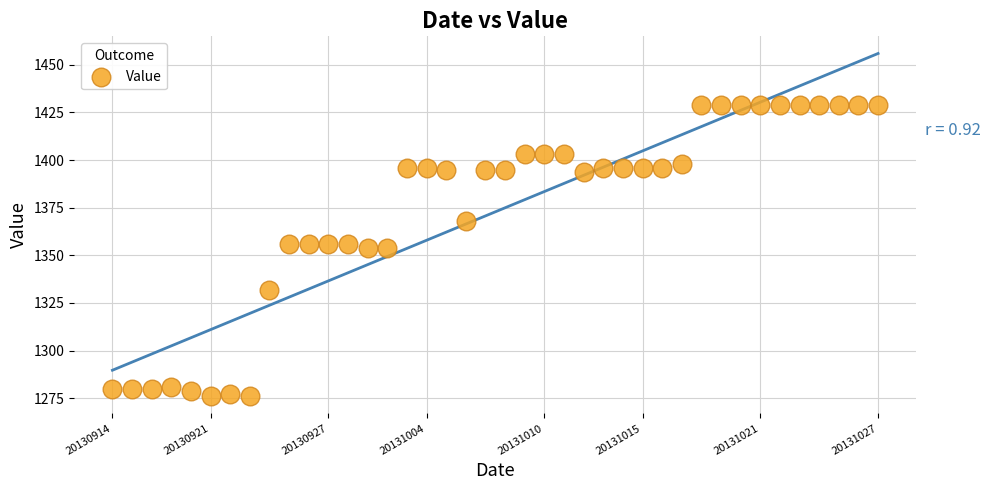

What is the range of Y values (max minus min)?

153